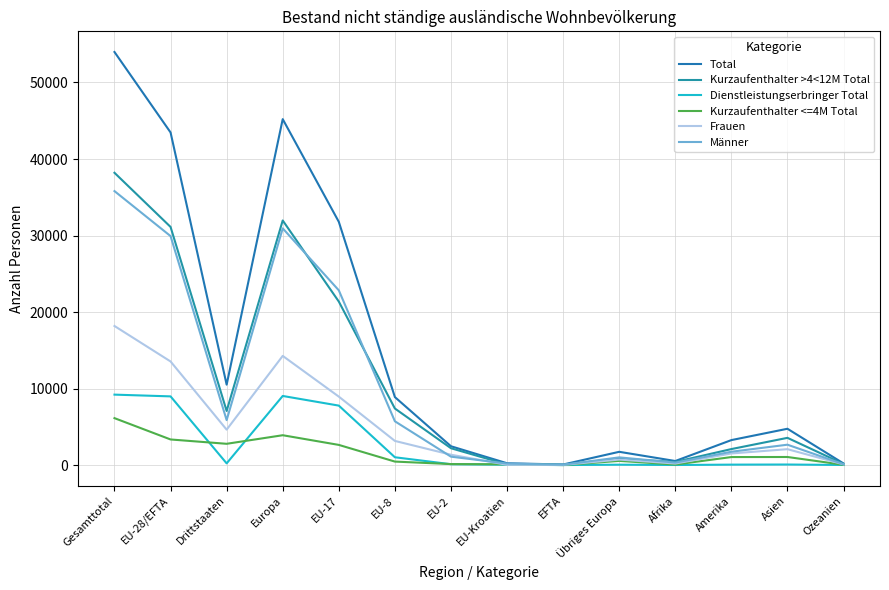

How many intersections are there between Kurzaufenthalter >4<12M Total and Kurzaufenthalter <=4M Total?

2